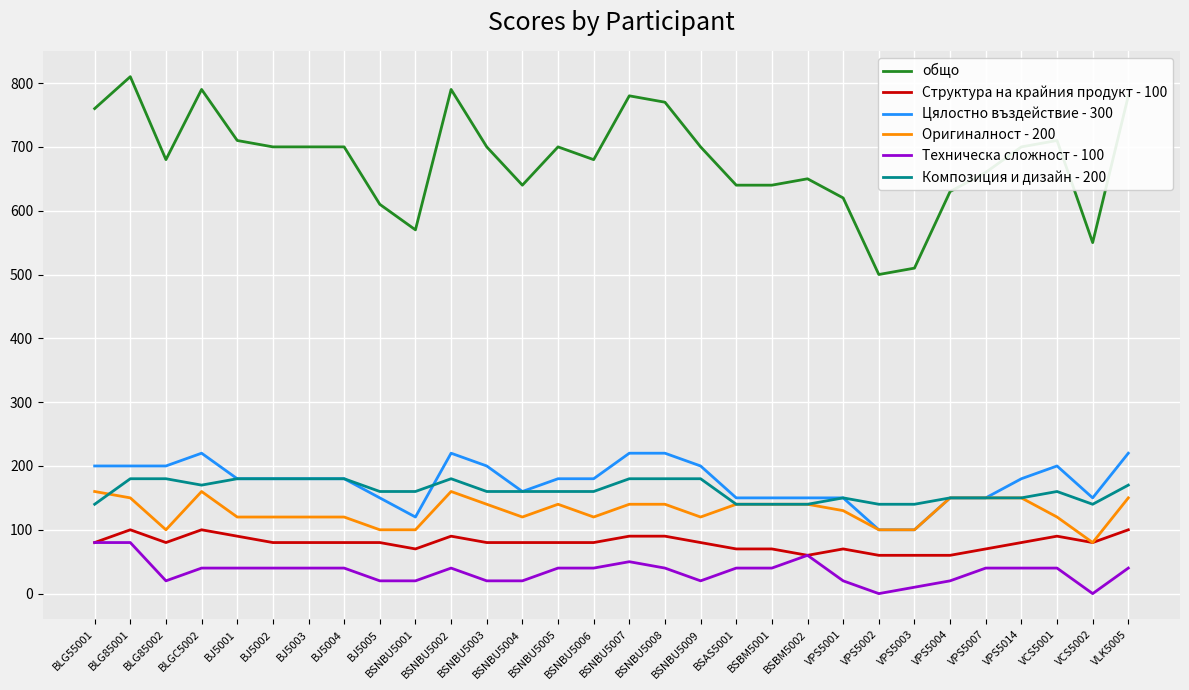

True or false: Композиция и дизайн - 200 and Структура на крайния продукт - 100 cross at least once.

False